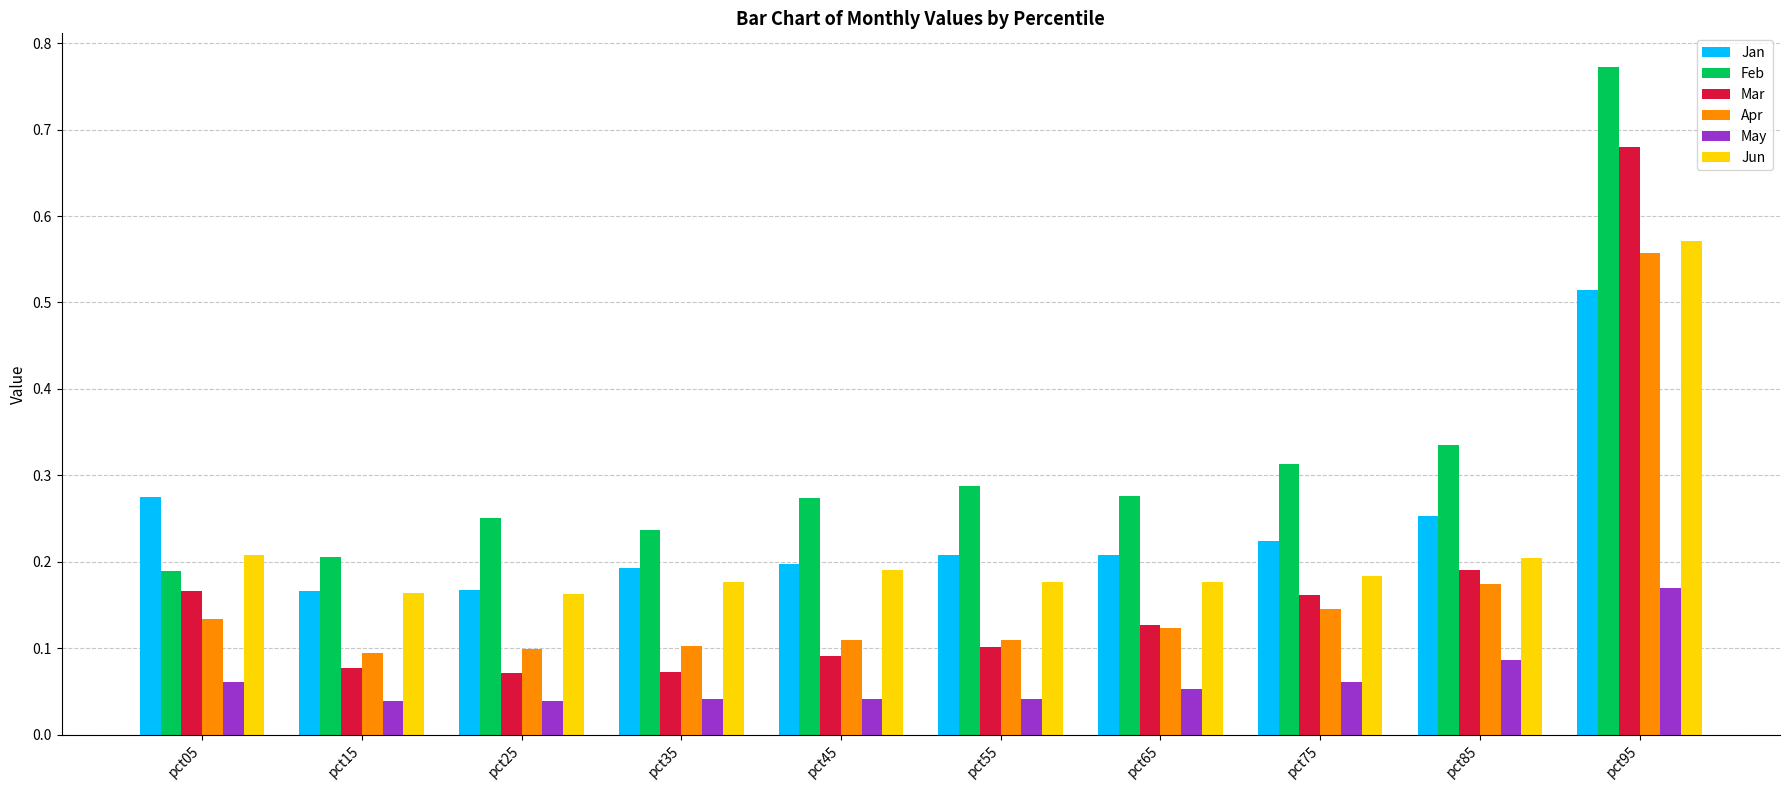

Which series has the largest total across all categories?

Feb